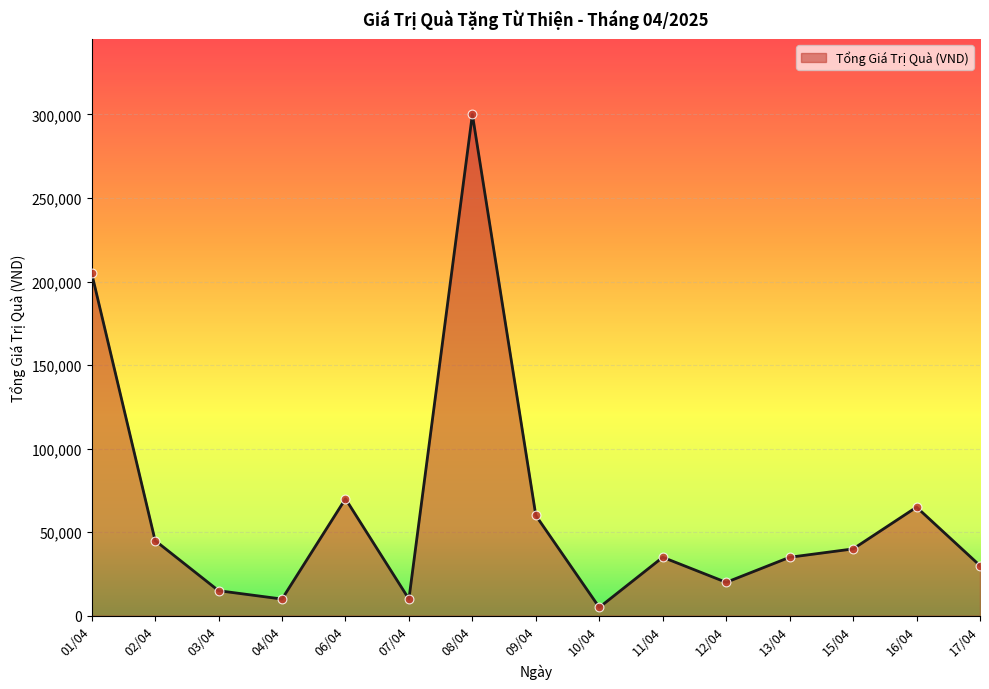

What is the ratio of the value at 16/04 to the value at 06/04?

0.9